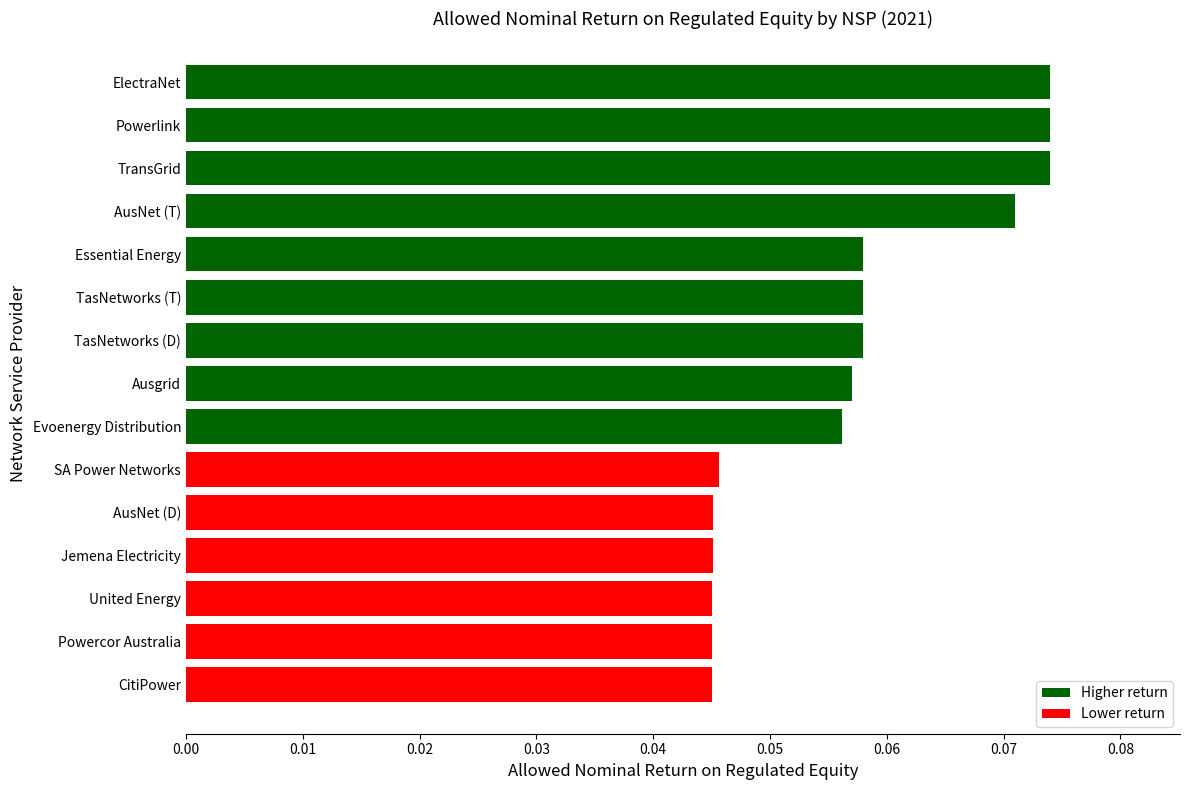

What is the sum of all values?

0.9